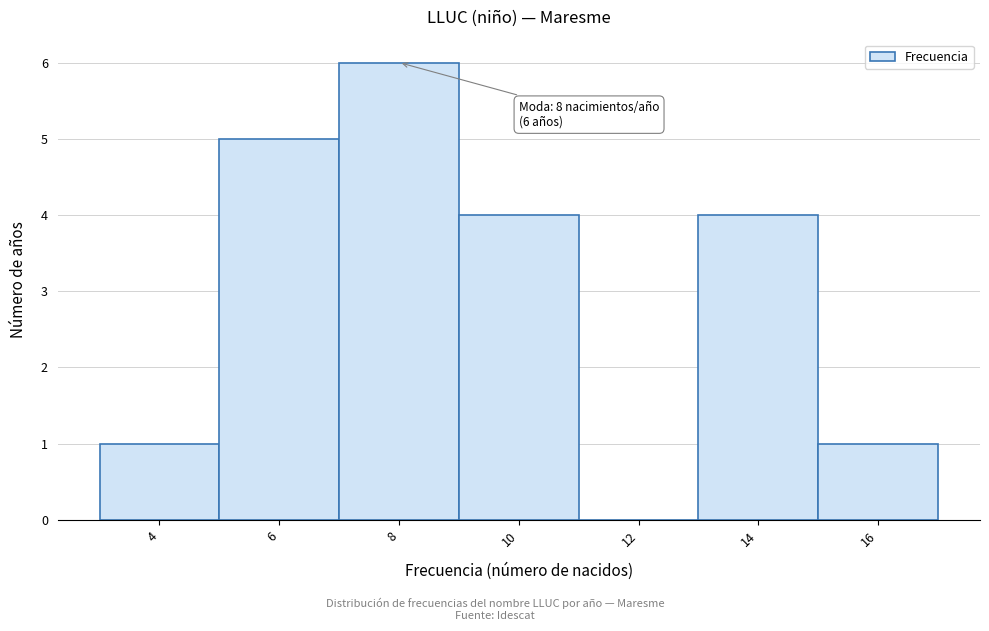

Reading left to right, what are all the values shown in this chart?

4=1	6=5	8=6	10=4	12=0	14=4	16=1